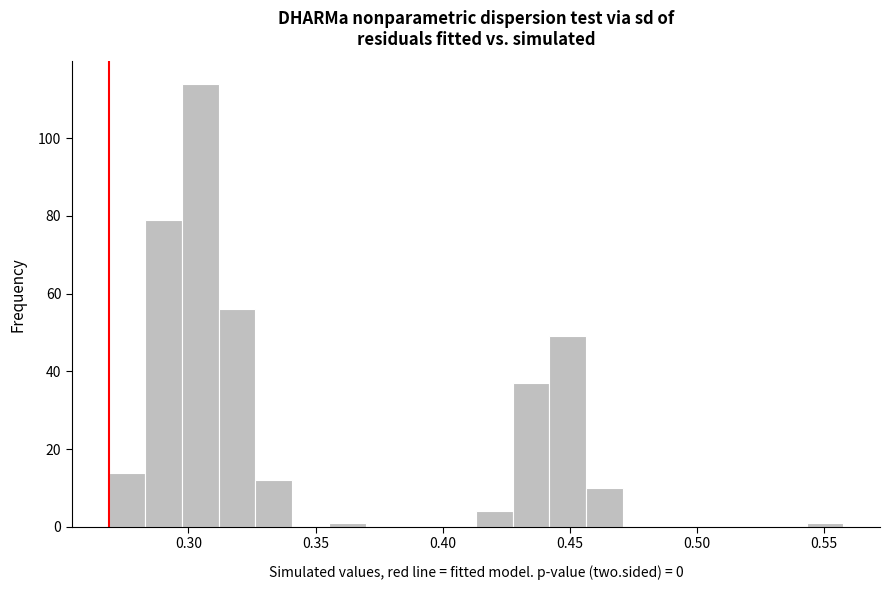

Read against the x-axis, roughly where is the centre of the tallest bar?

0.305